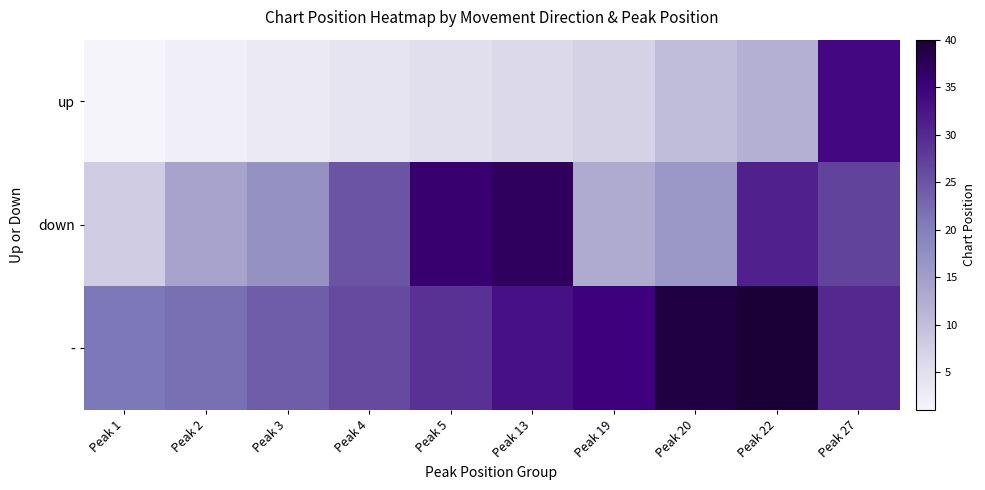

Reading right to left, list all the values displayed in this chart.

up: Peak 27=34	Peak 22=12	Peak 20=10	Peak 19=7	Peak 13=6	Peak 5=5	Peak 4=4	Peak 3=3	Peak 2=2	Peak 1=1
down: Peak 27=27	Peak 22=31	Peak 20=16	Peak 19=13	Peak 13=37	Peak 5=36	Peak 4=25	Peak 3=17	Peak 2=14	Peak 1=8
-: Peak 27=30	Peak 22=40	Peak 20=39	Peak 19=35	Peak 13=33	Peak 5=29	Peak 4=26	Peak 3=24	Peak 2=22	Peak 1=21